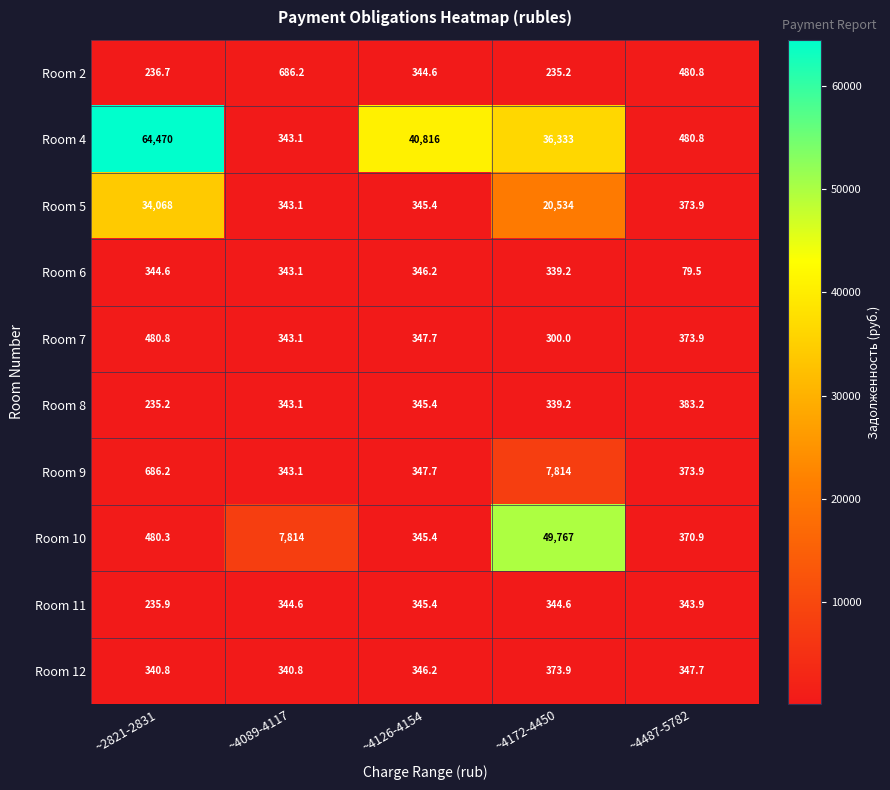

At which category is the sum across all series the highest?

~4172-4450